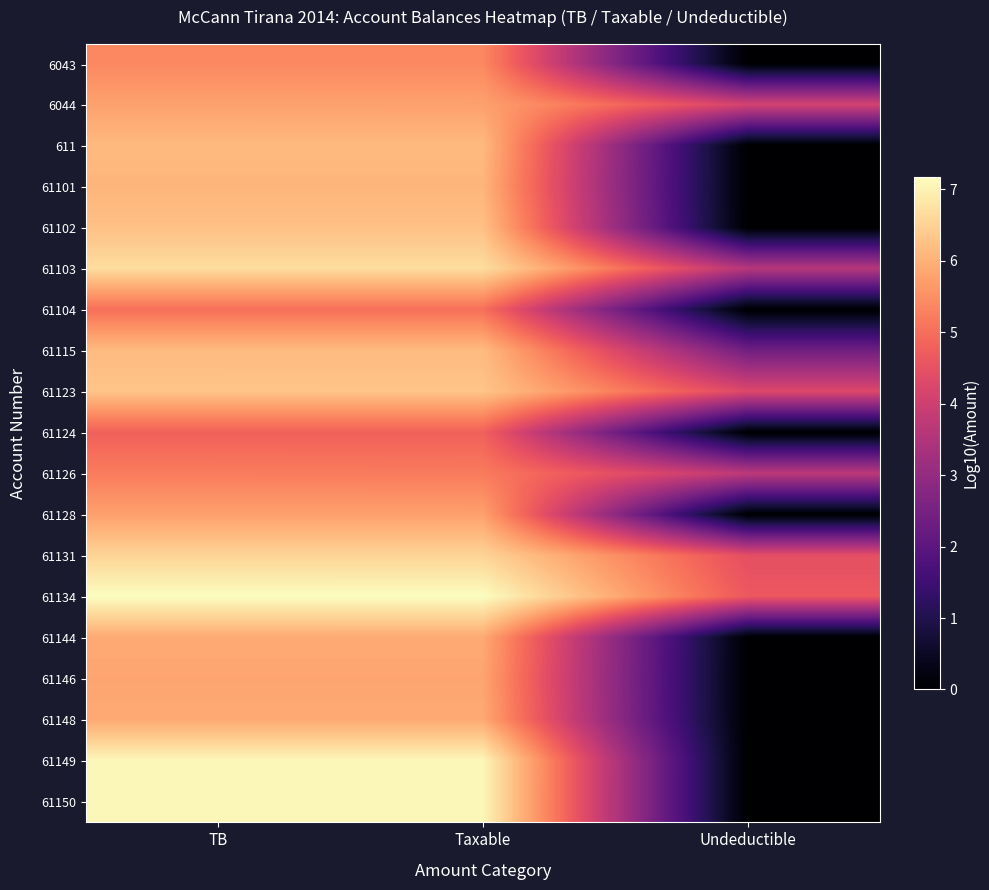

Reading left to right, extract all data points from this chart.

6043: TB=5.4	Taxable=5.4	Undeductible=0.0
6044: TB=5.8	Taxable=5.8	Undeductible=4.1
611: TB=6.1	Taxable=6.1	Undeductible=0.0
61101: TB=6.1	Taxable=6.1	Undeductible=0.0
61102: TB=6.2	Taxable=6.2	Undeductible=0.0
61103: TB=6.7	Taxable=6.7	Undeductible=3.6
61104: TB=5.0	Taxable=5.0	Undeductible=0.0
61115: TB=6.2	Taxable=6.2	Undeductible=2.4
61123: TB=6.3	Taxable=6.3	Undeductible=4.3
61124: TB=4.8	Taxable=4.8	Undeductible=0.0
61126: TB=5.2	Taxable=5.2	Undeductible=3.7
61128: TB=5.8	Taxable=5.8	Undeductible=0.0
61131: TB=6.5	Taxable=6.5	Undeductible=4.4
61134: TB=7.2	Taxable=7.2	Undeductible=4.6
61144: TB=5.9	Taxable=5.9	Undeductible=0.0
61146: TB=5.8	Taxable=5.8	Undeductible=0.0
61148: TB=5.9	Taxable=5.9	Undeductible=0.0
61149: TB=7.1	Taxable=7.1	Undeductible=0.0
61150: TB=7.1	Taxable=7.1	Undeductible=0.0